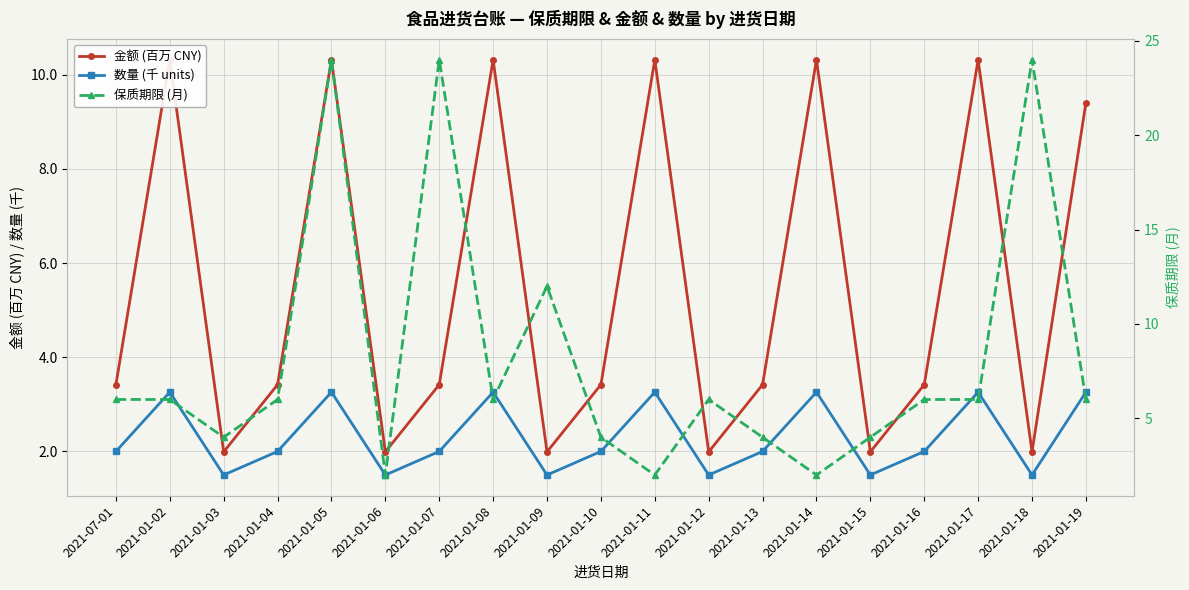

How many series are shown in this chart?

3